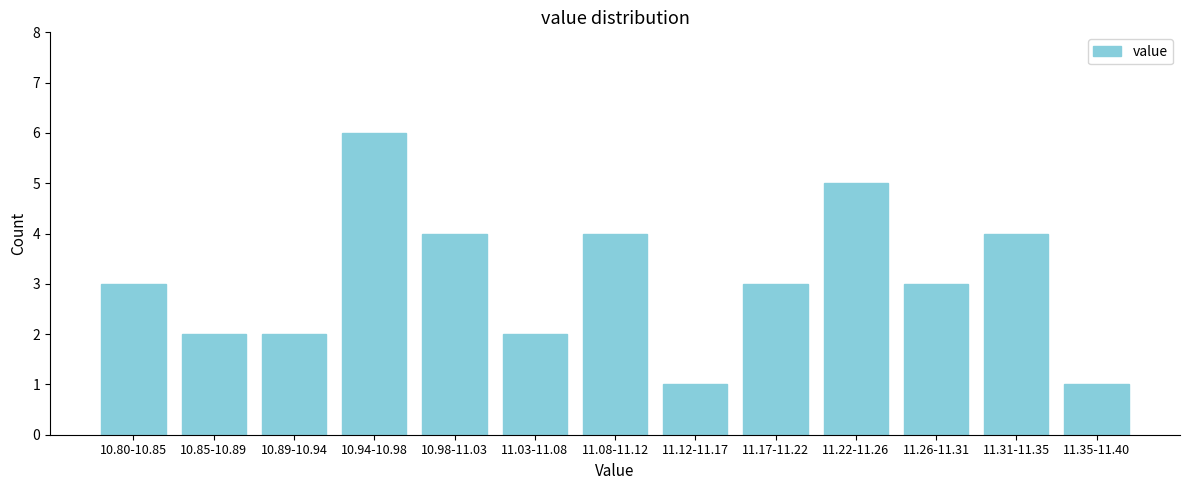

Reading left to right, transcribe all the data shown in this chart.

10.80-10.85=3	10.85-10.89=2	10.89-10.94=2	10.94-10.98=6	10.98-11.03=4	11.03-11.08=2	11.08-11.12=4	11.12-11.17=1	11.17-11.22=3	11.22-11.26=5	11.26-11.31=3	11.31-11.35=4	11.35-11.40=1